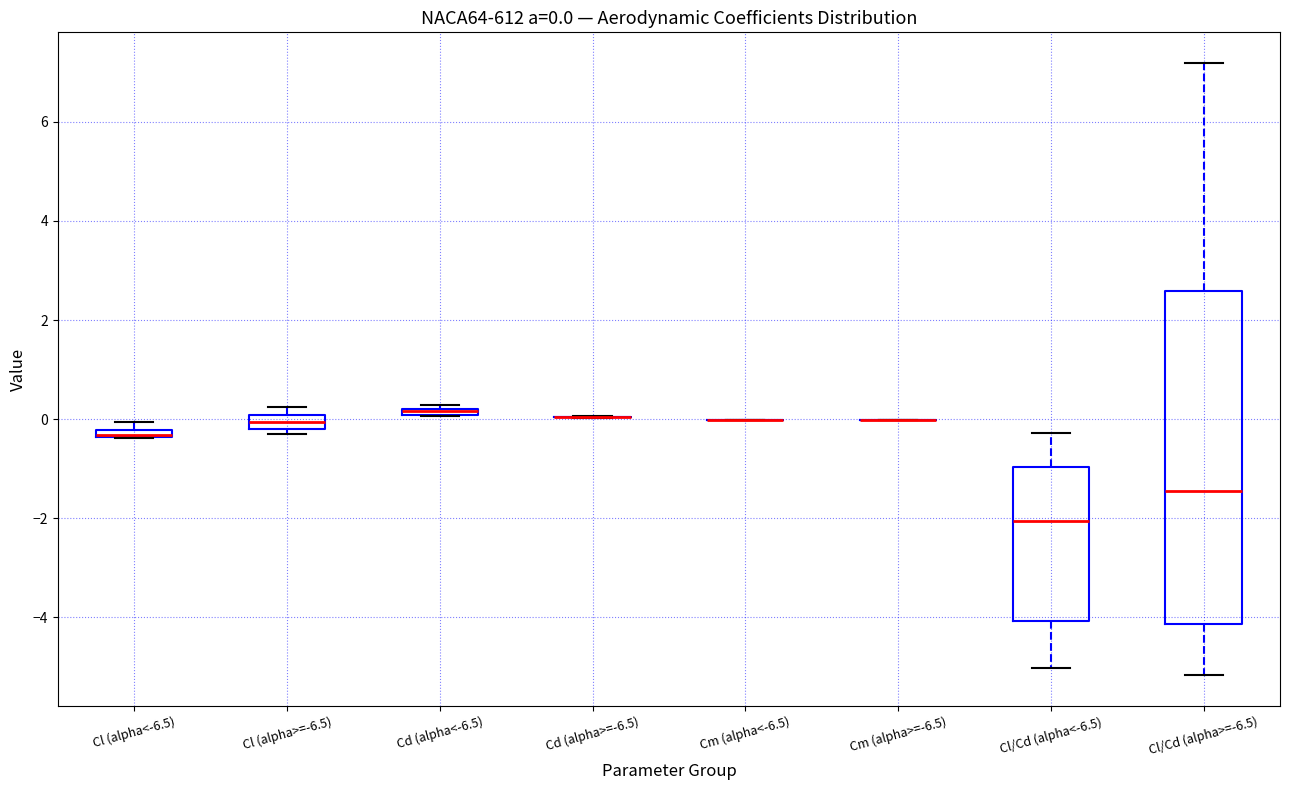

Comparing the boxes themselves (not the whiskers), which one is the tallest?

Cl/Cd (alpha>=-6.5)